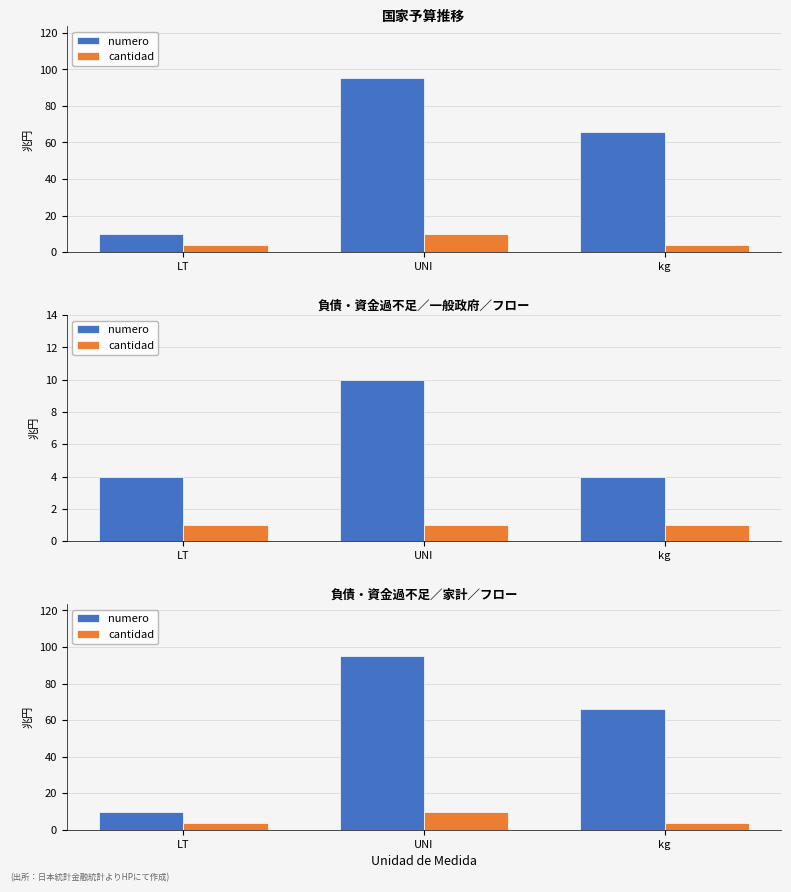

Where is numero nearest to the value 52?

kg